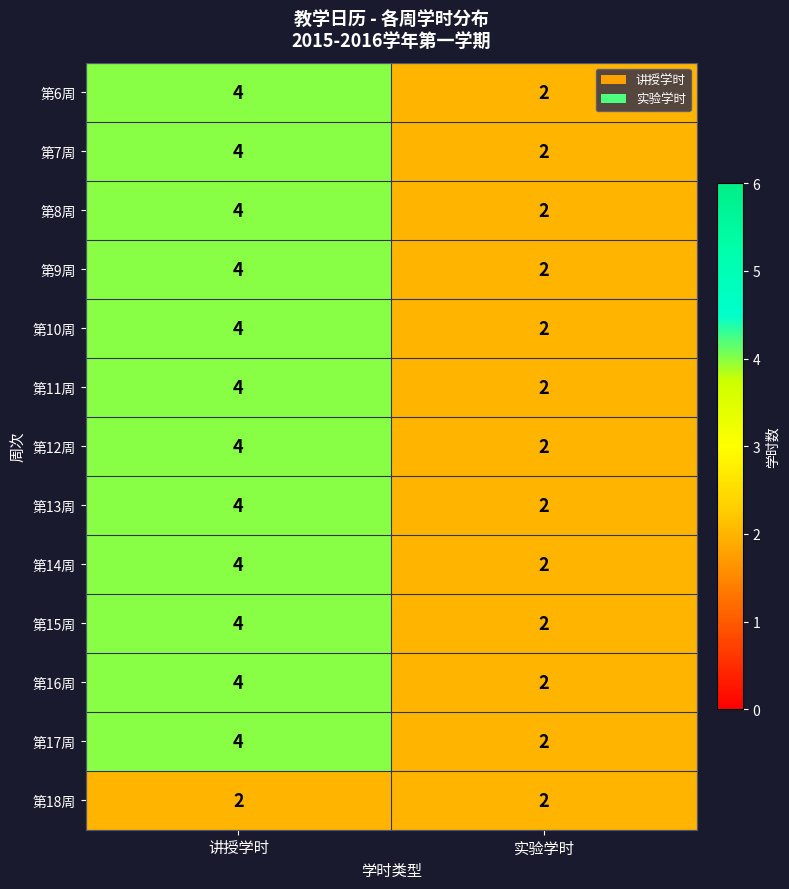

Is it true that 第7周 equals 6 at 讲授学时?

False